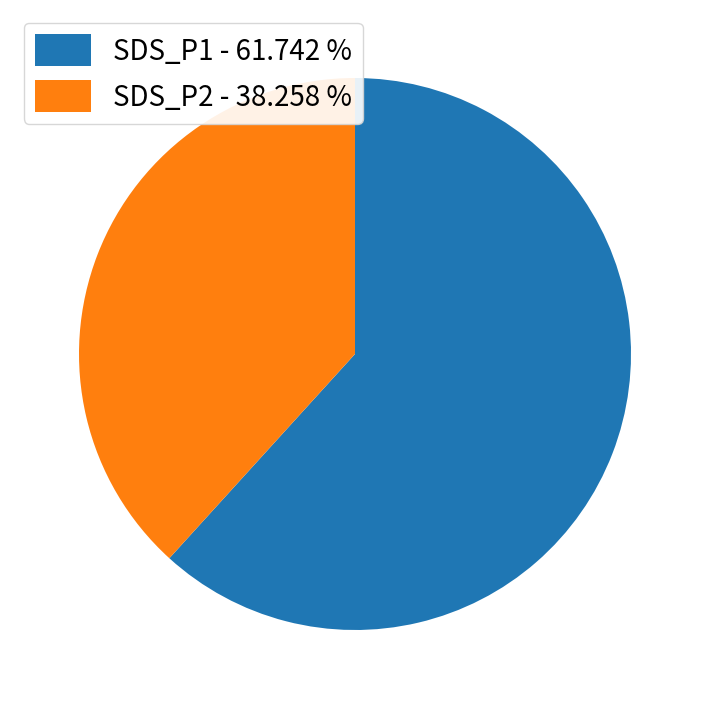

Does SDS_P2 - 38.258 % account for over 50% of the chart?

No